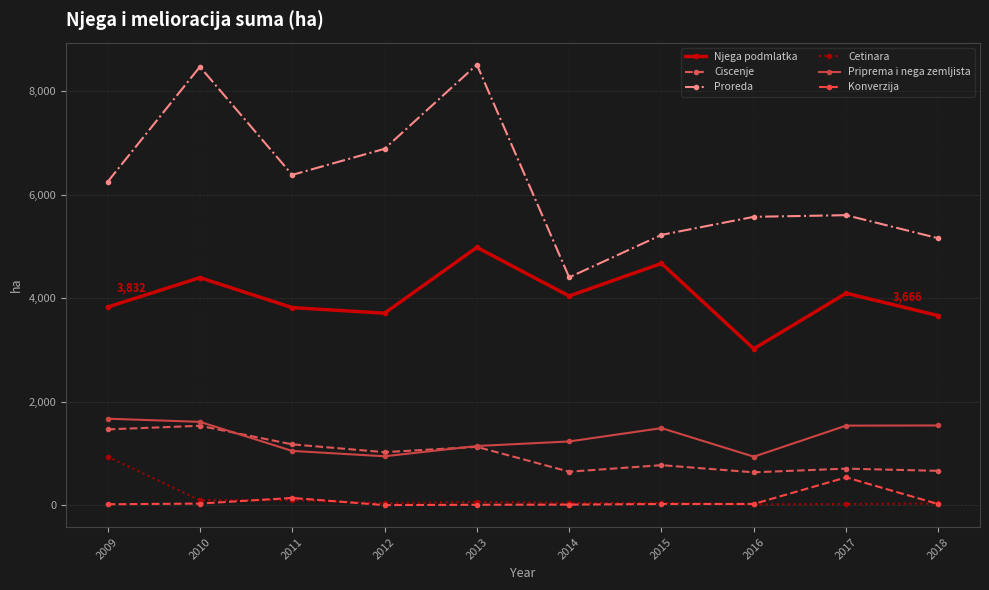

True or false: Njega podmlatka and Priprema i nega zemljista intersect in this chart.

False